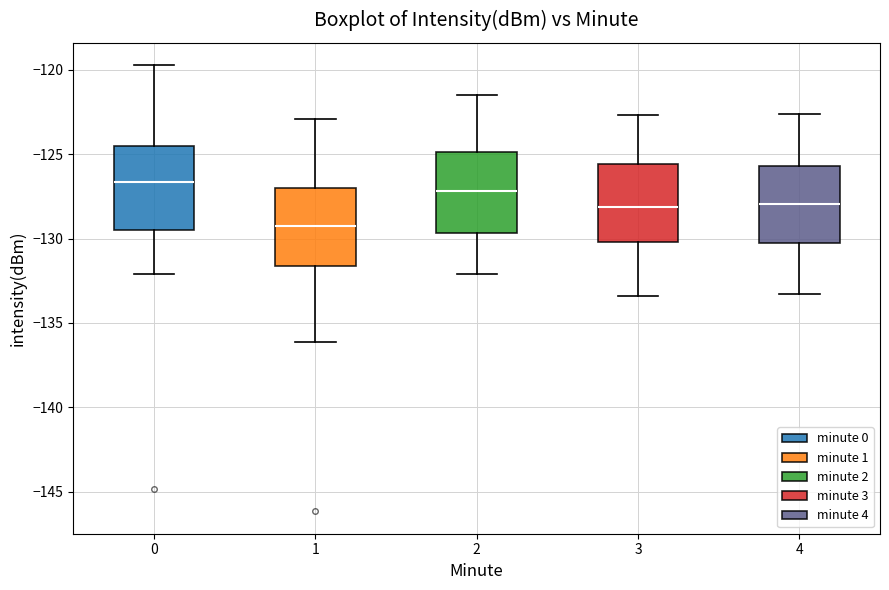

Reading left to right, read every box against the y-axis: the position of its median line, the range the box covers, and the ends of its whiskers. The values are not printed on the chart, so give them approximately, as read against the axis.

0: median -126.5, box -129.5 to -124.5, whiskers -132.0 to -119.5
1: median -129.0, box -131.5 to -127.0, whiskers -136.0 to -123.0
2: median -127.0, box -129.5 to -125.0, whiskers -132.0 to -121.5
3: median -128.0, box -130.0 to -125.5, whiskers -133.5 to -122.5
4: median -128.0, box -130.5 to -125.5, whiskers -133.5 to -122.5